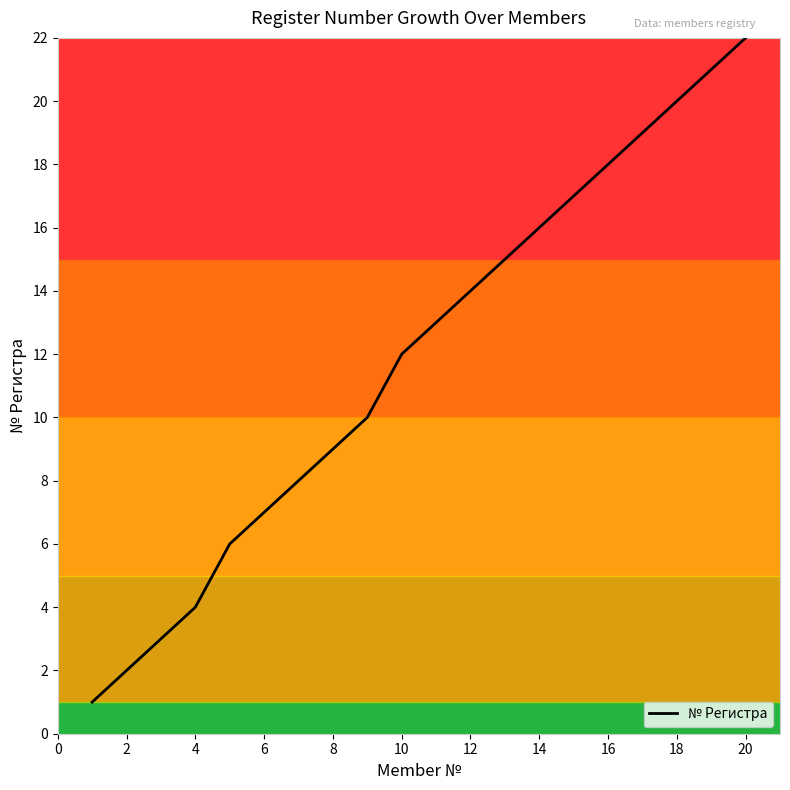

What is the difference between the maximum and minimum values?

21